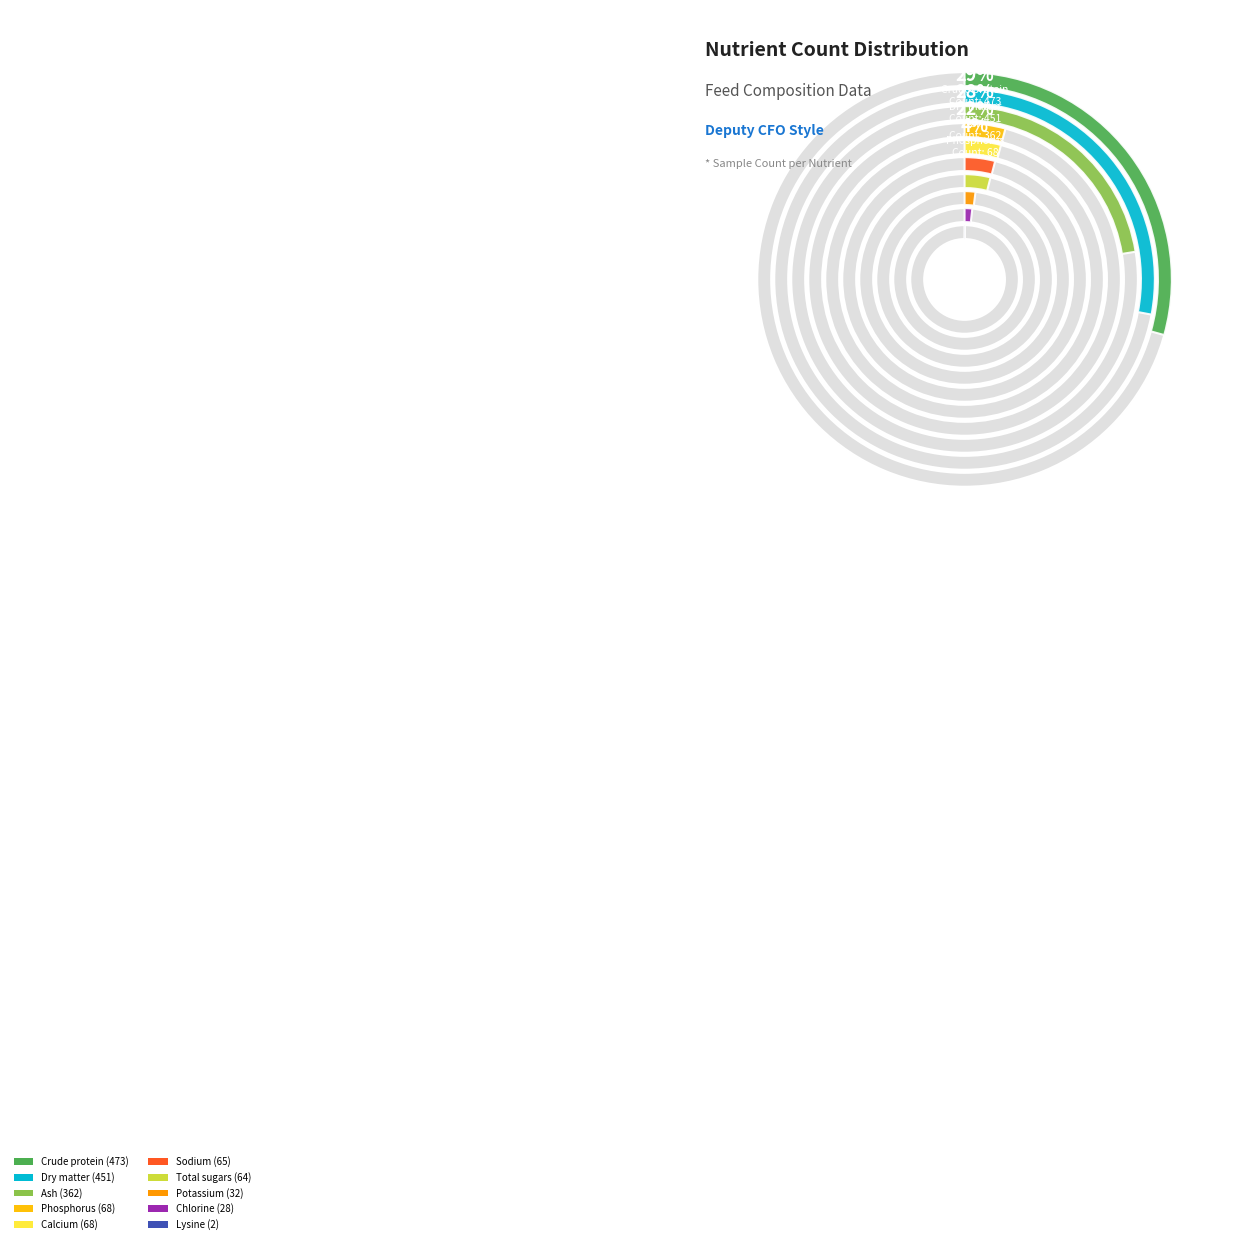

Is it true that Sodium is 1% of the pie?

False